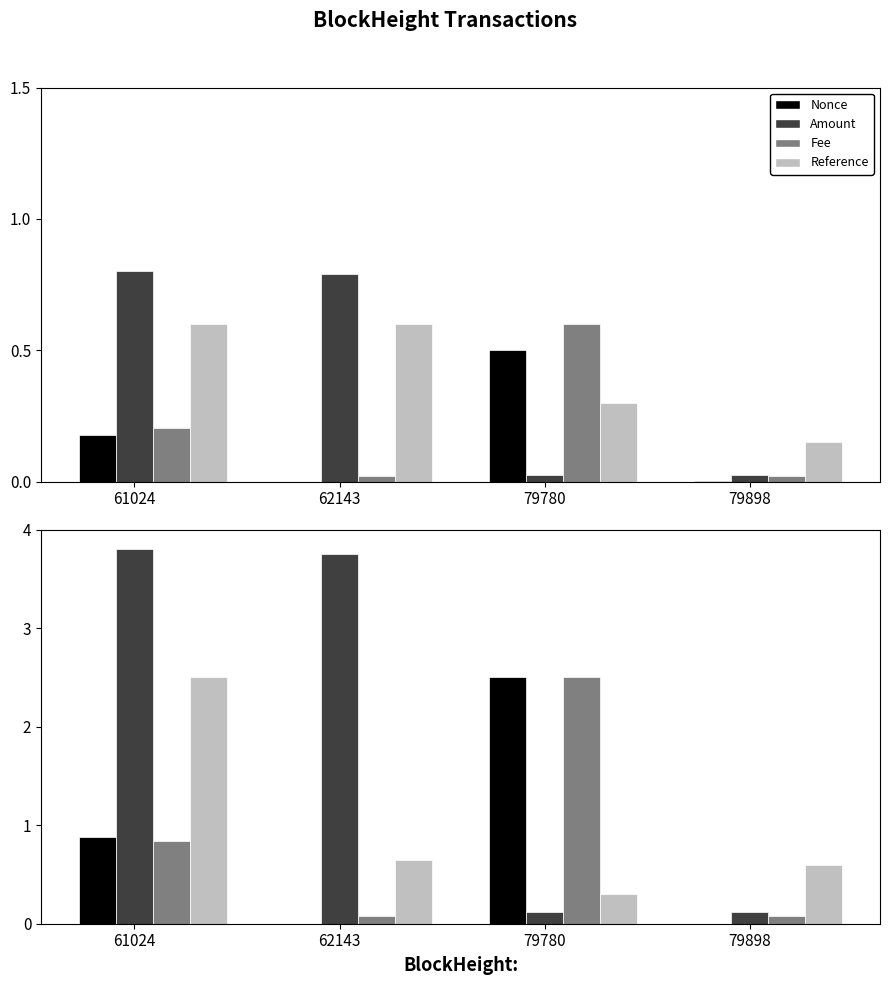

How many groups of bars are there?

4